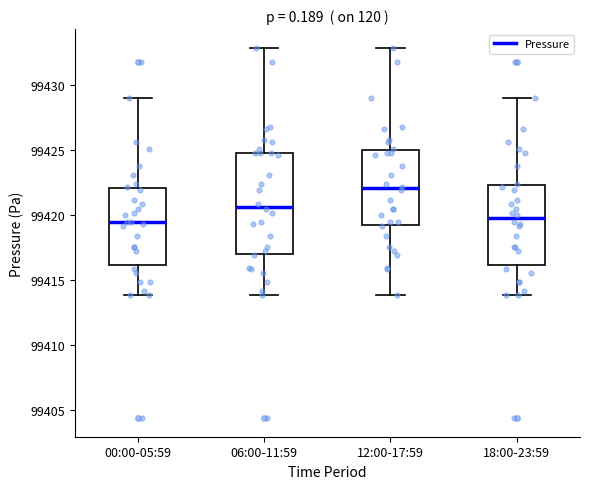

Reading left to right, transcribe this box plot: for each box, give where its median line is, the range the box spans, and where its two whiskers end, as read against the y-axis. The values are not printed on the chart, so give them approximately, as read against the axis.

00:00-05:59: median 99419.5, box 99416.0 to 99422.0, whiskers 99414.0 to 99429.0
06:00-11:59: median 99420.5, box 99417.0 to 99425.0, whiskers 99414.0 to 99433.0
12:00-17:59: median 99422.0, box 99419.0 to 99425.0, whiskers 99414.0 to 99433.0
18:00-23:59: median 99419.5, box 99416.0 to 99422.5, whiskers 99414.0 to 99429.0